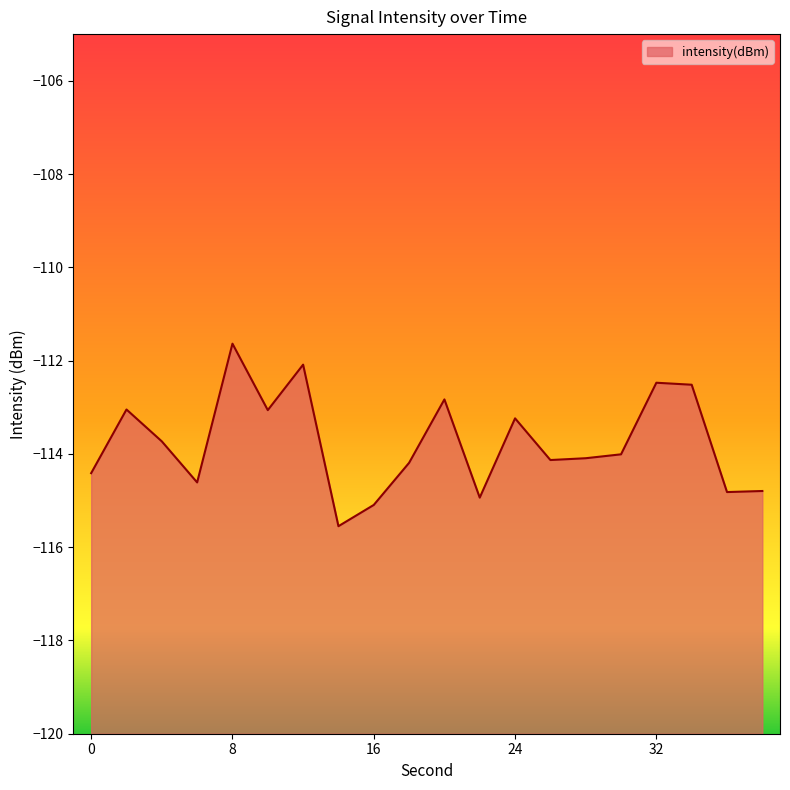

How many points are higher than both their immediate neighbors (excluding endpoints)?

6